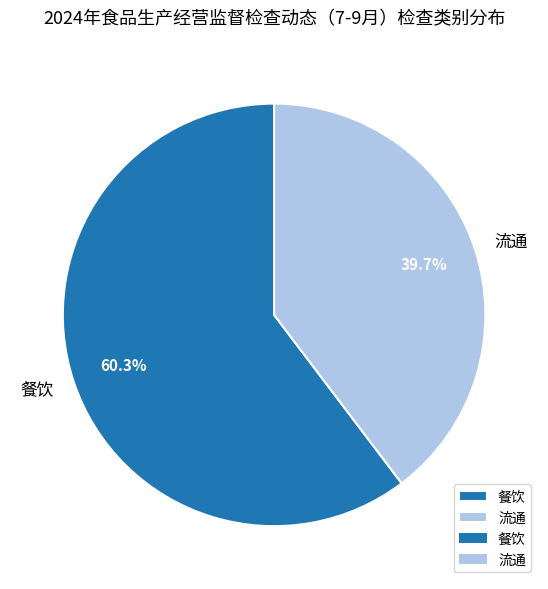

Approximately how many times larger is the value at 餐饮 compared to 流通?

1.5